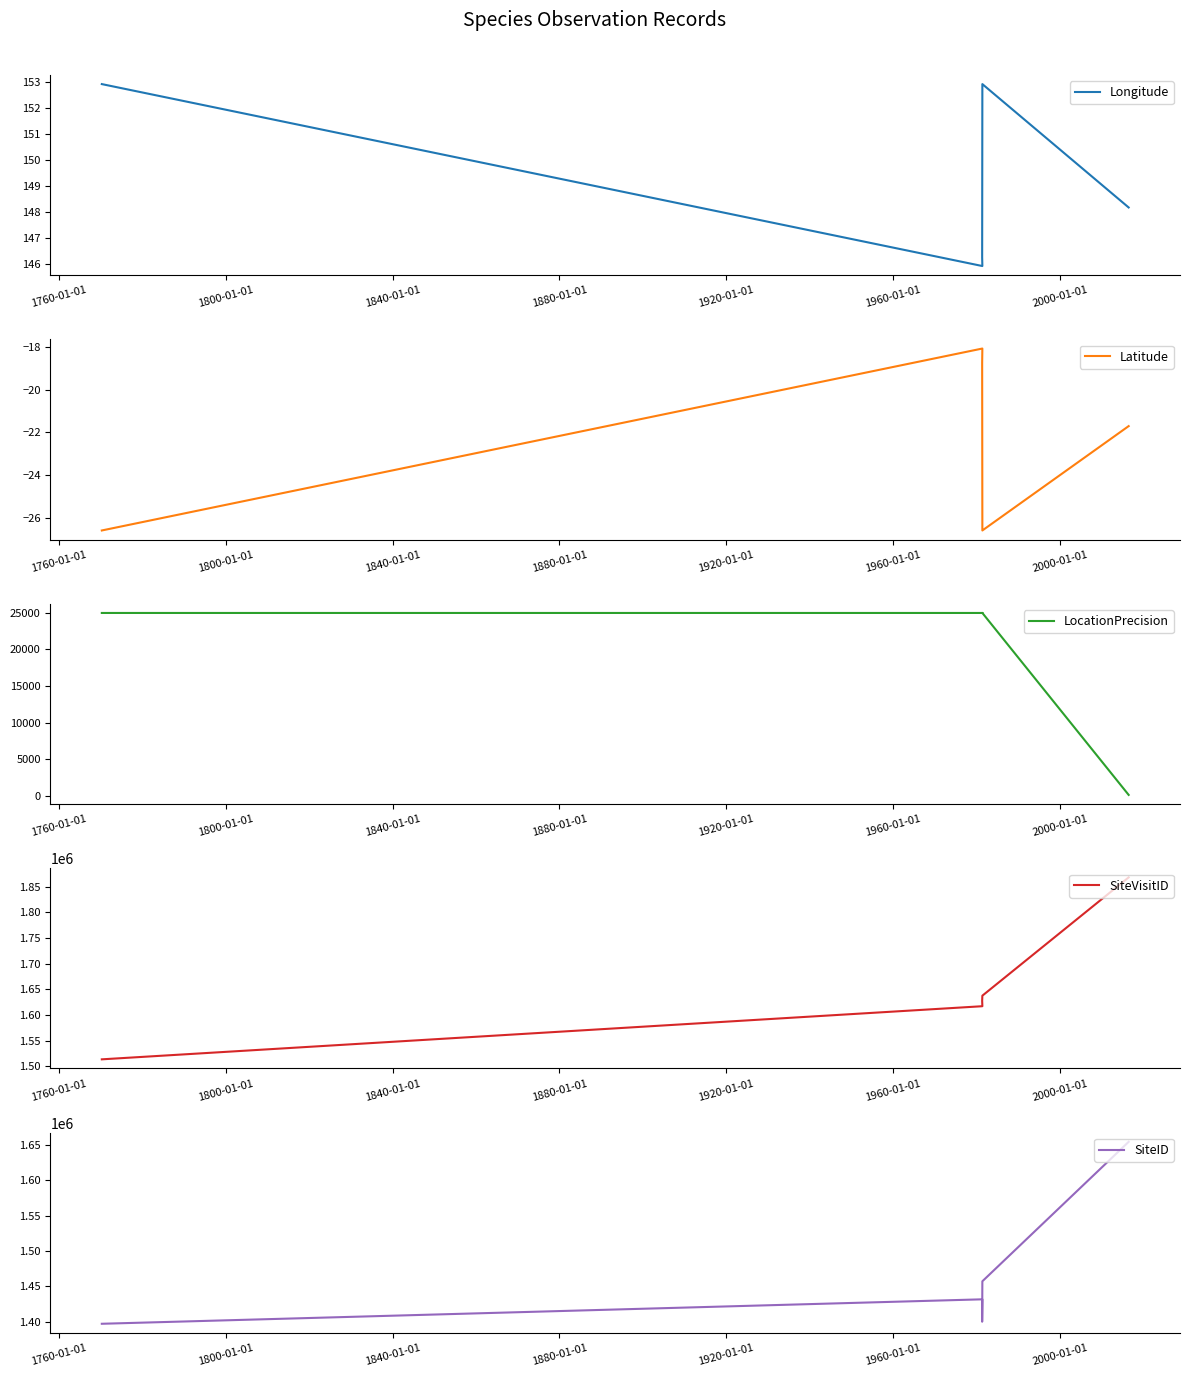

Rank the series by their maximum value, from highest to lowest.

SiteVisitID, SiteID, LocationPrecision, Longitude, Latitude